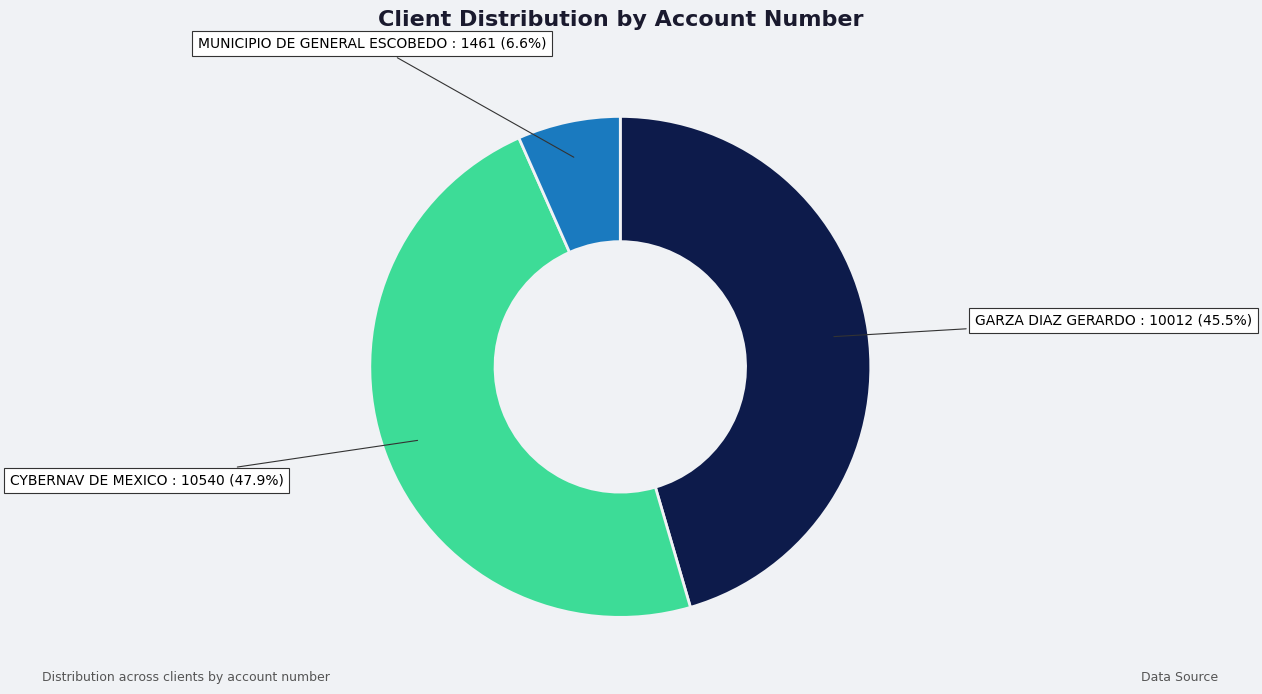

Is there a majority slice in this chart?

No